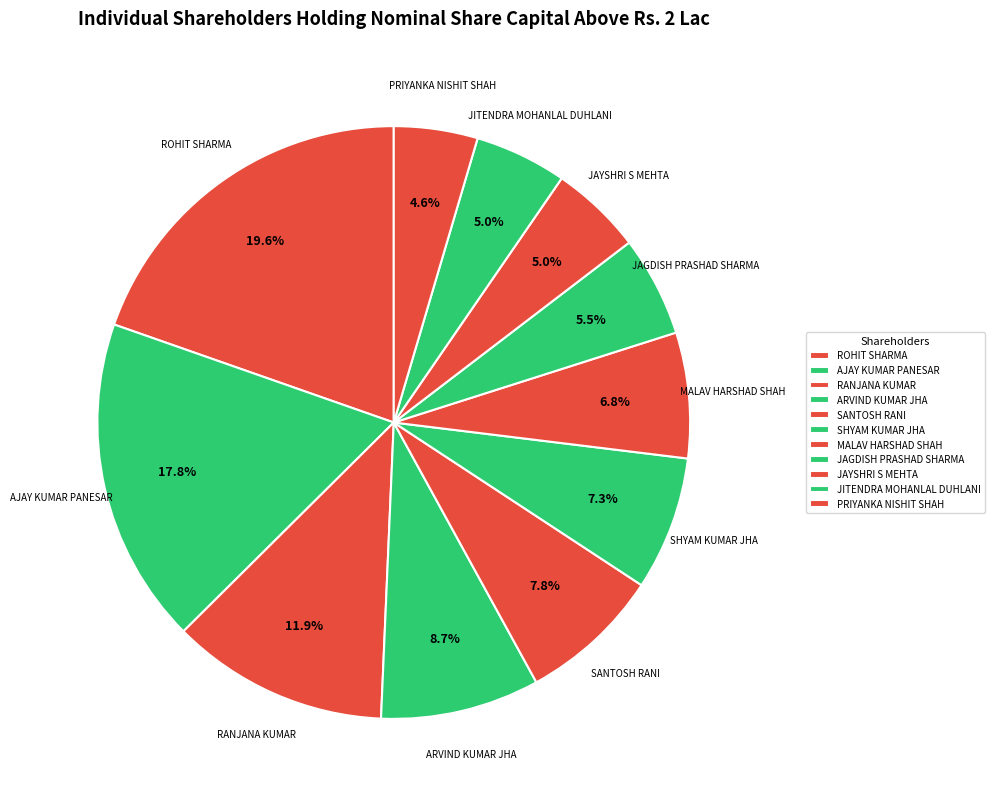

Count the number of slices in the pie.

11